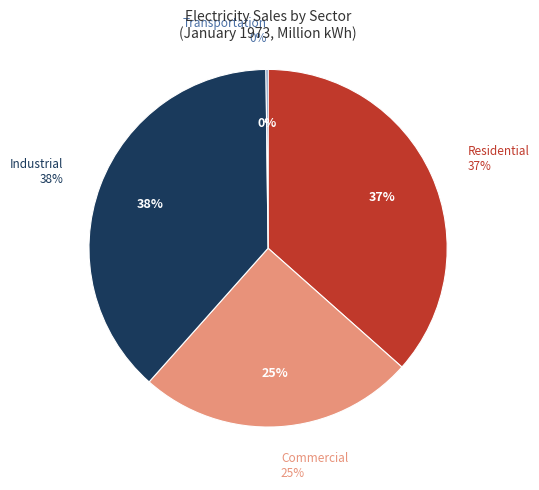

Does any single category account for the majority?

No